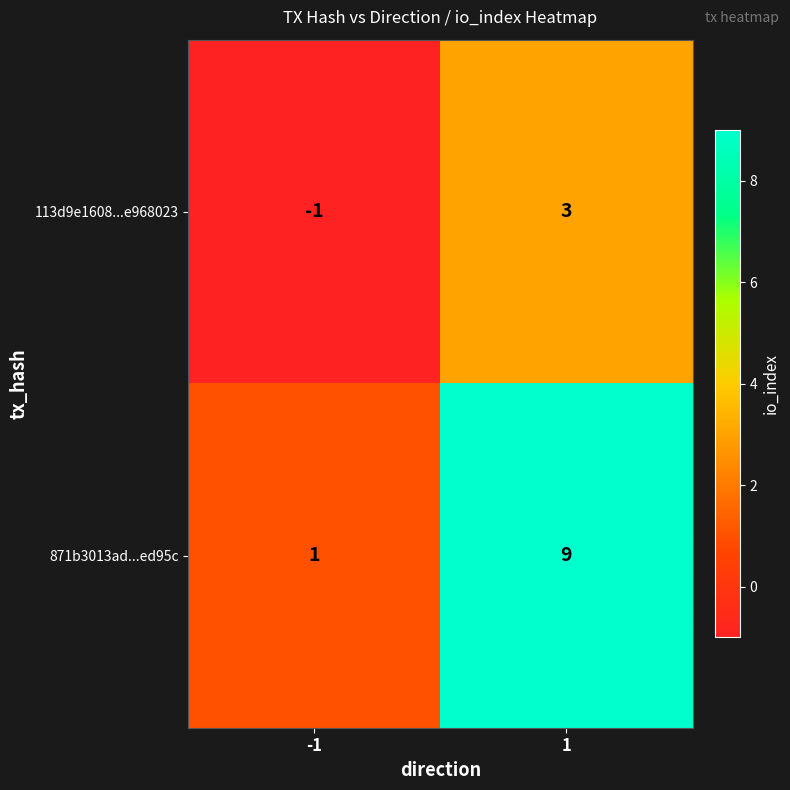

What is the greatest value displayed?

9